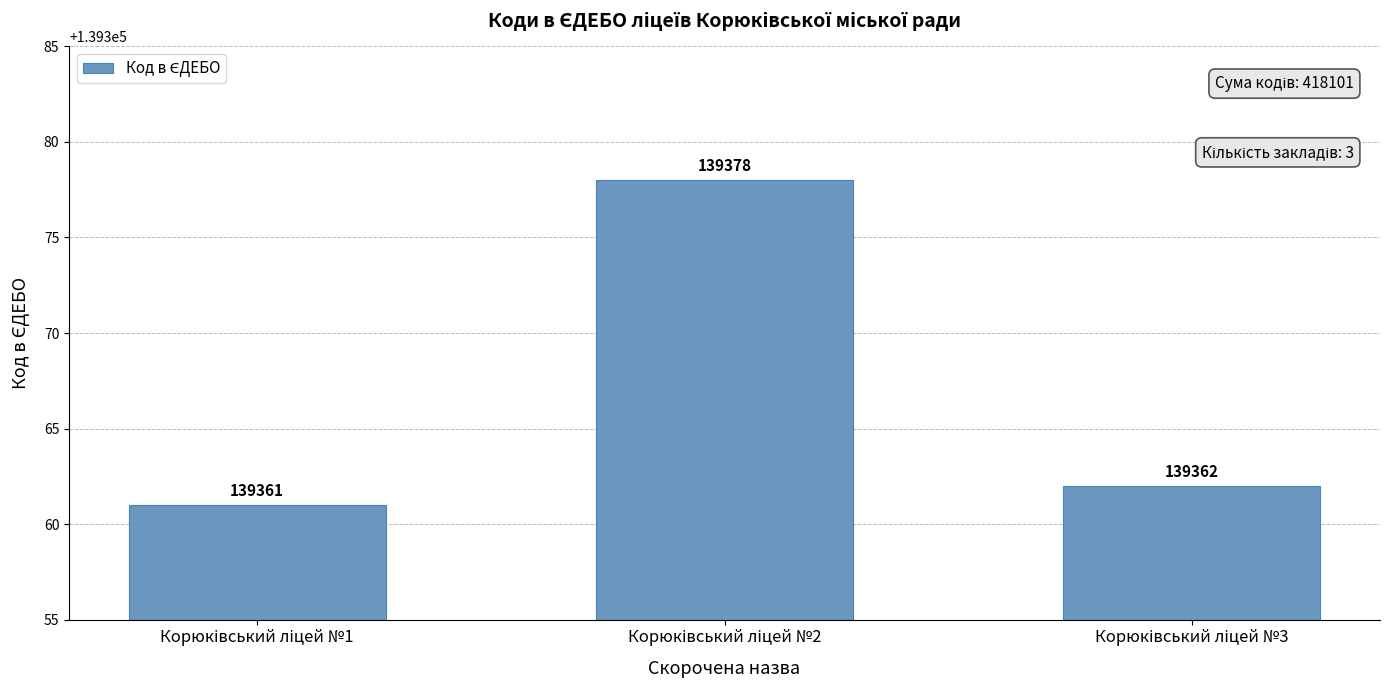

What is the value of the 1st bar from the left?

139361